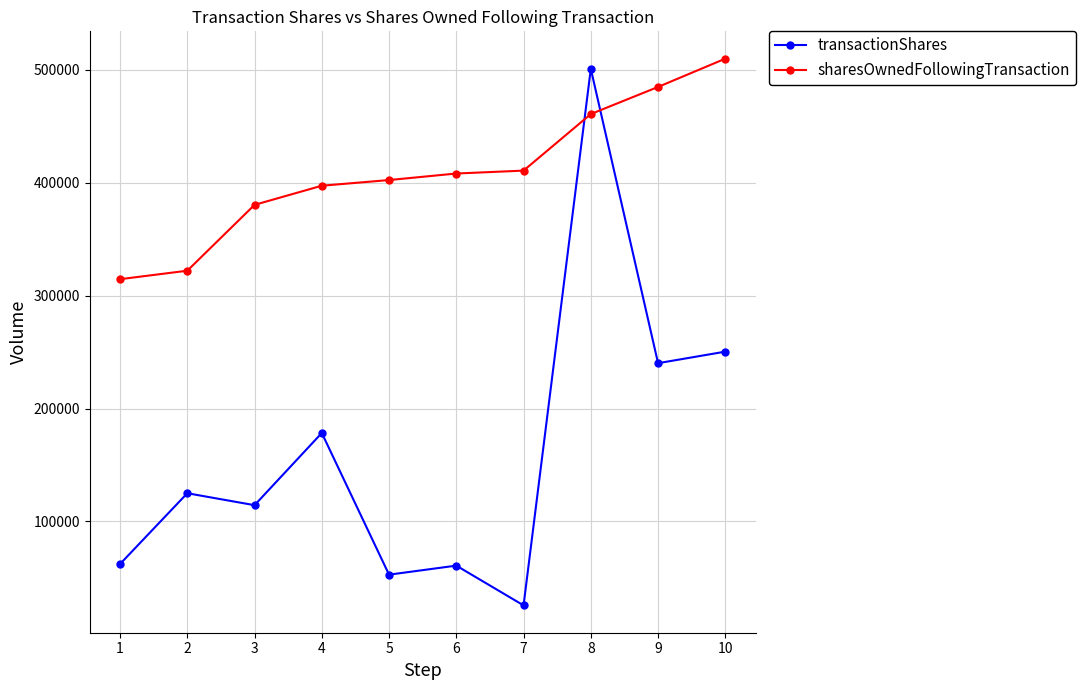

What is the value of the transactionShares point at the 9th from the left?

240173